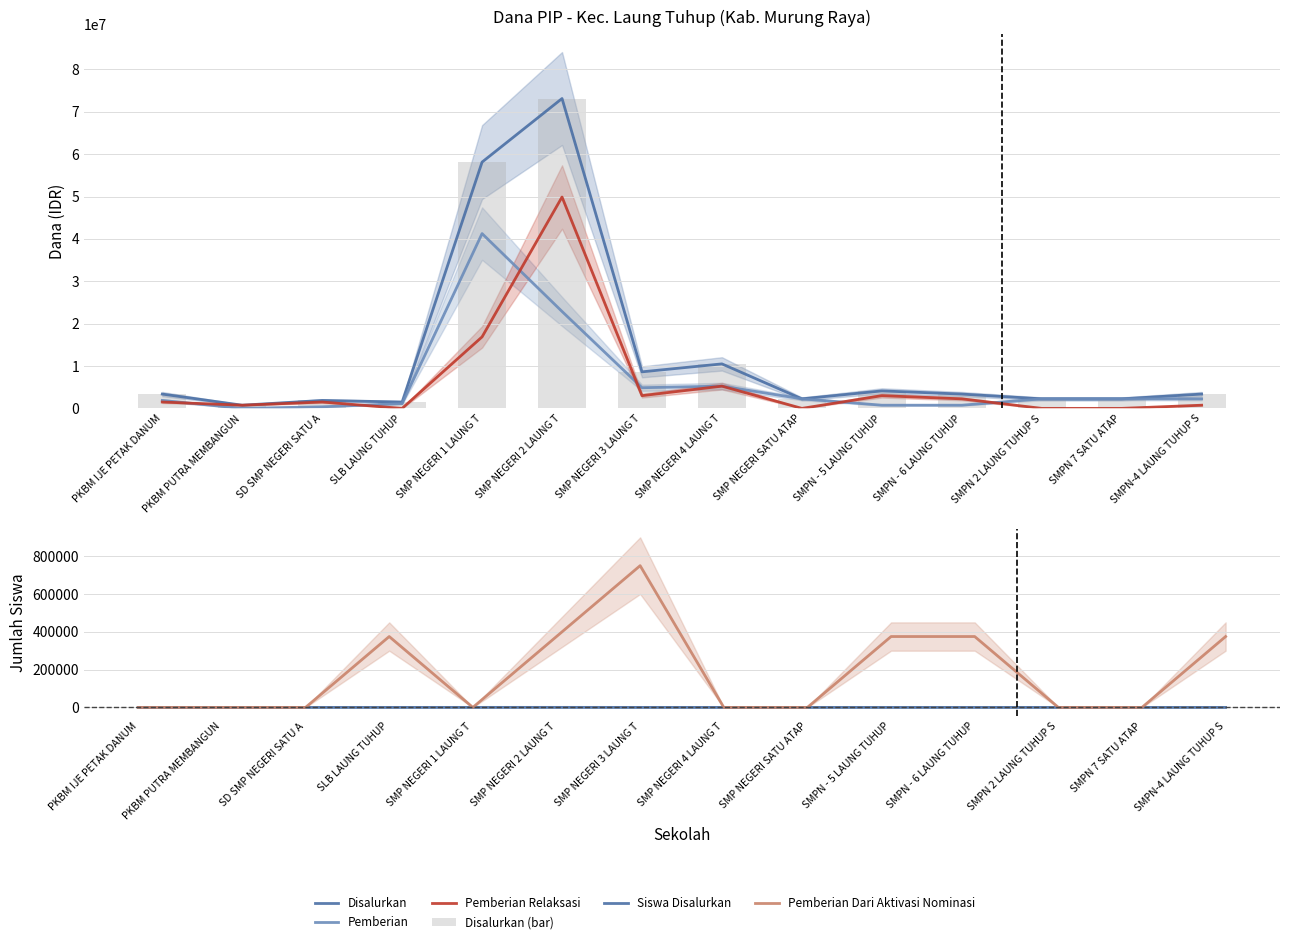

What are all the series names shown in the legend?

Disalurkan, Pemberian, Pemberian Relaksasi, Disalurkan (bar), Siswa Disalurkan, Pemberian Dari Aktivasi Nominasi